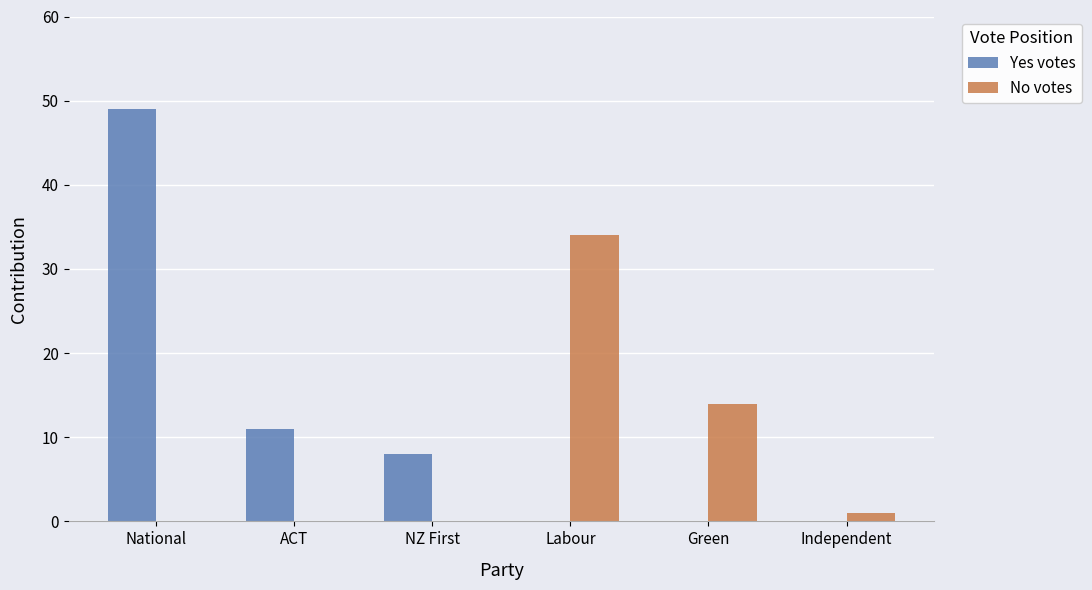

How many series are shown in this chart?

2